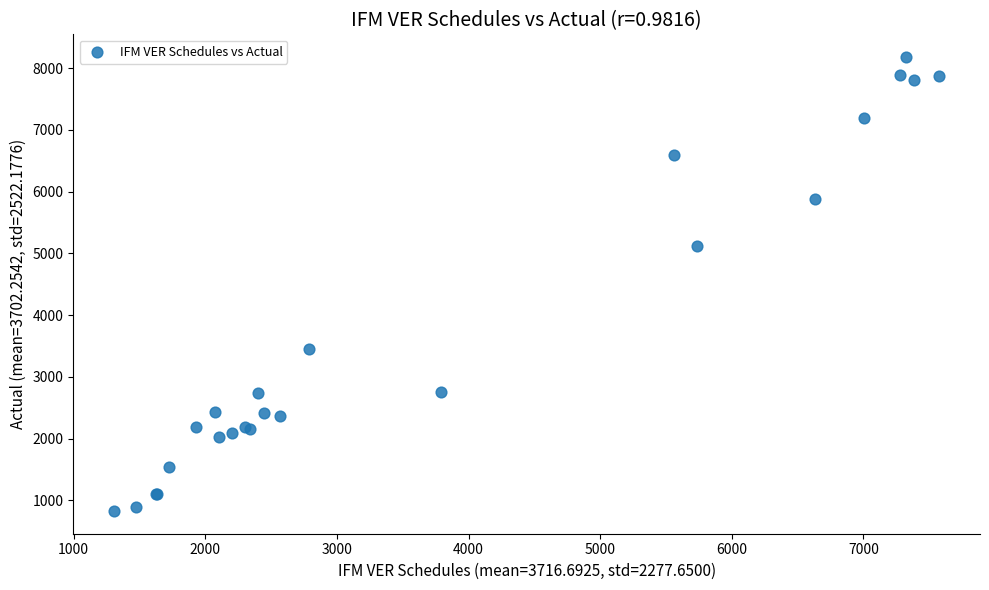

What Y value in the scatter plot is closest to 4504?

5113.4